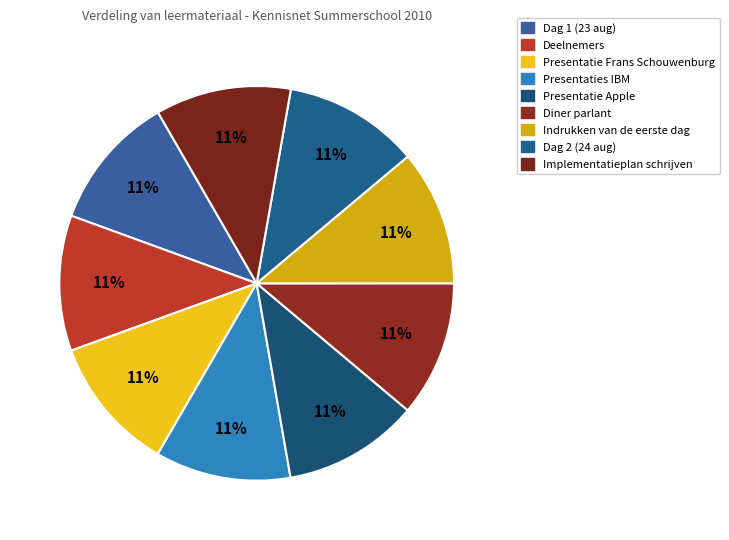

Do Presentaties IBM and Deelnemers together represent more than half of the pie?

No